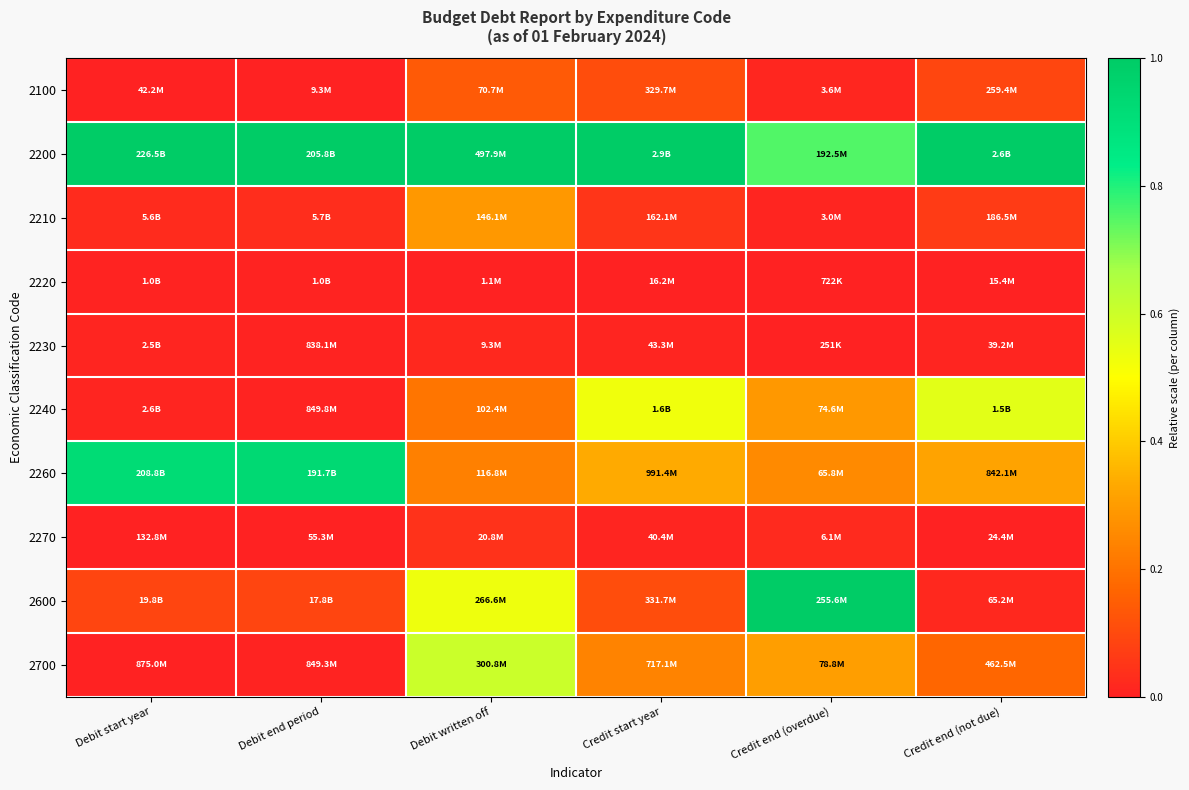

Count the number of categories in the chart.

6